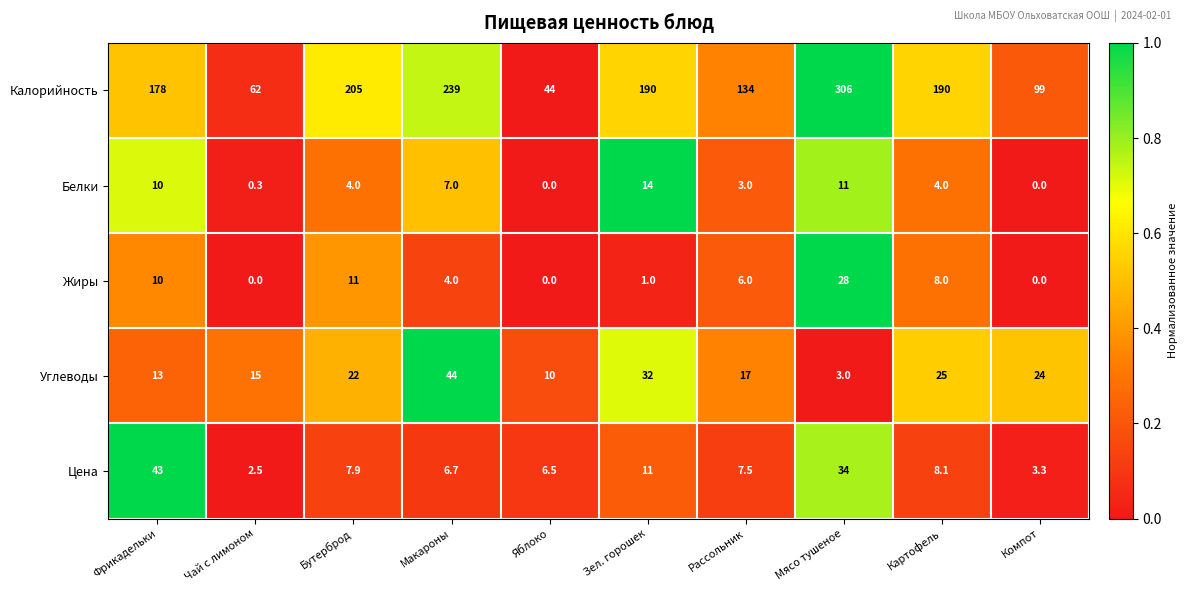

What is the sum of all Калорийность values?

1647.0